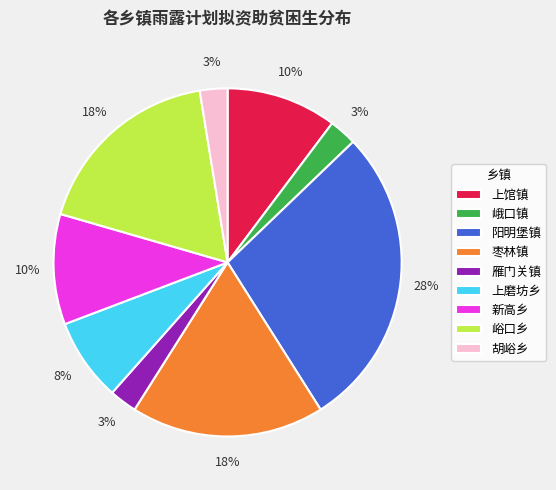

Is the sum of 枣林镇 and 新高乡 greater than half?

No